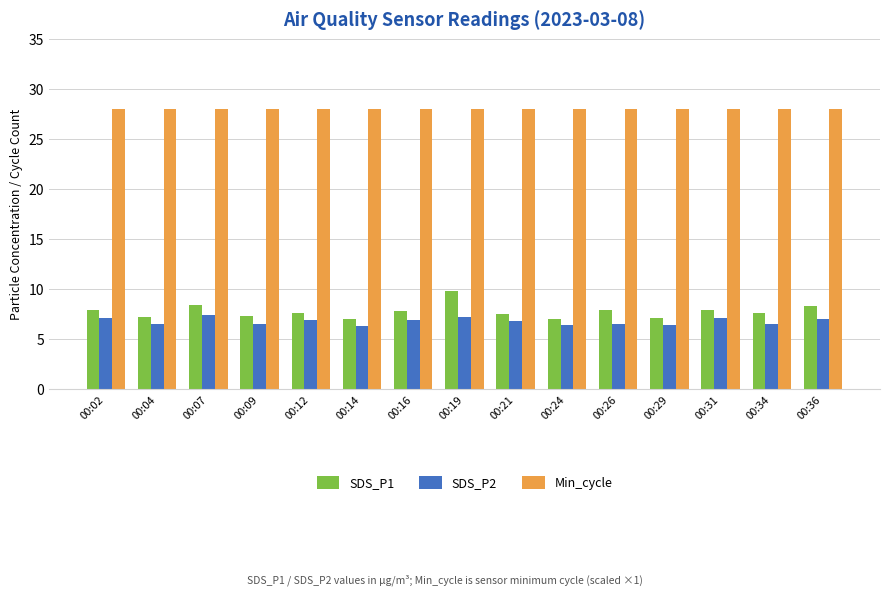

What is the average value of the Min_cycle series?

28.0